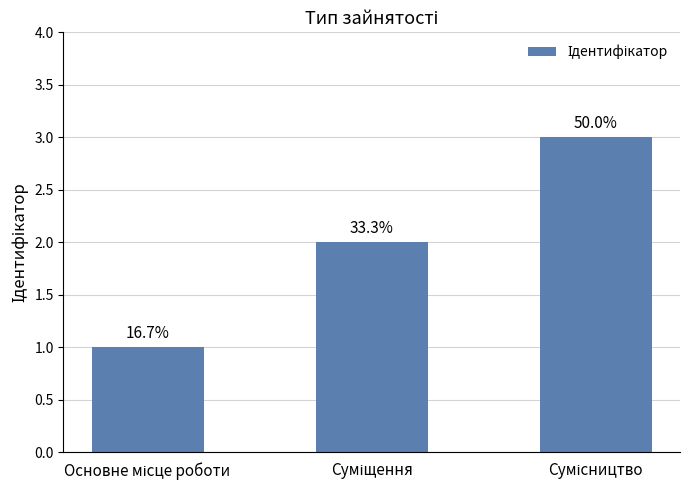

Are the bars horizontal?

No